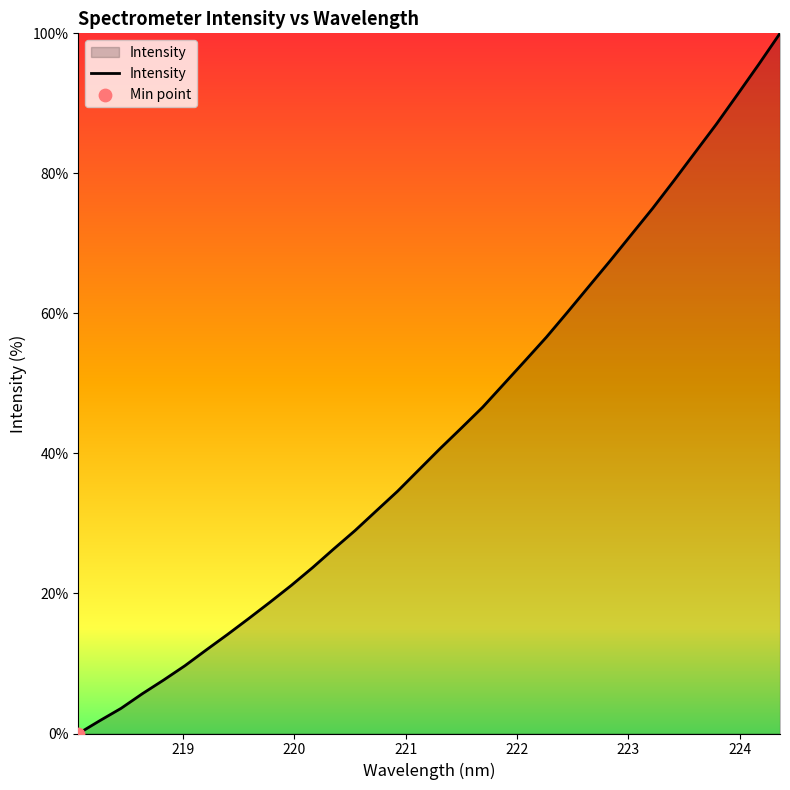

What is the difference between the maximum and minimum values?

100.0